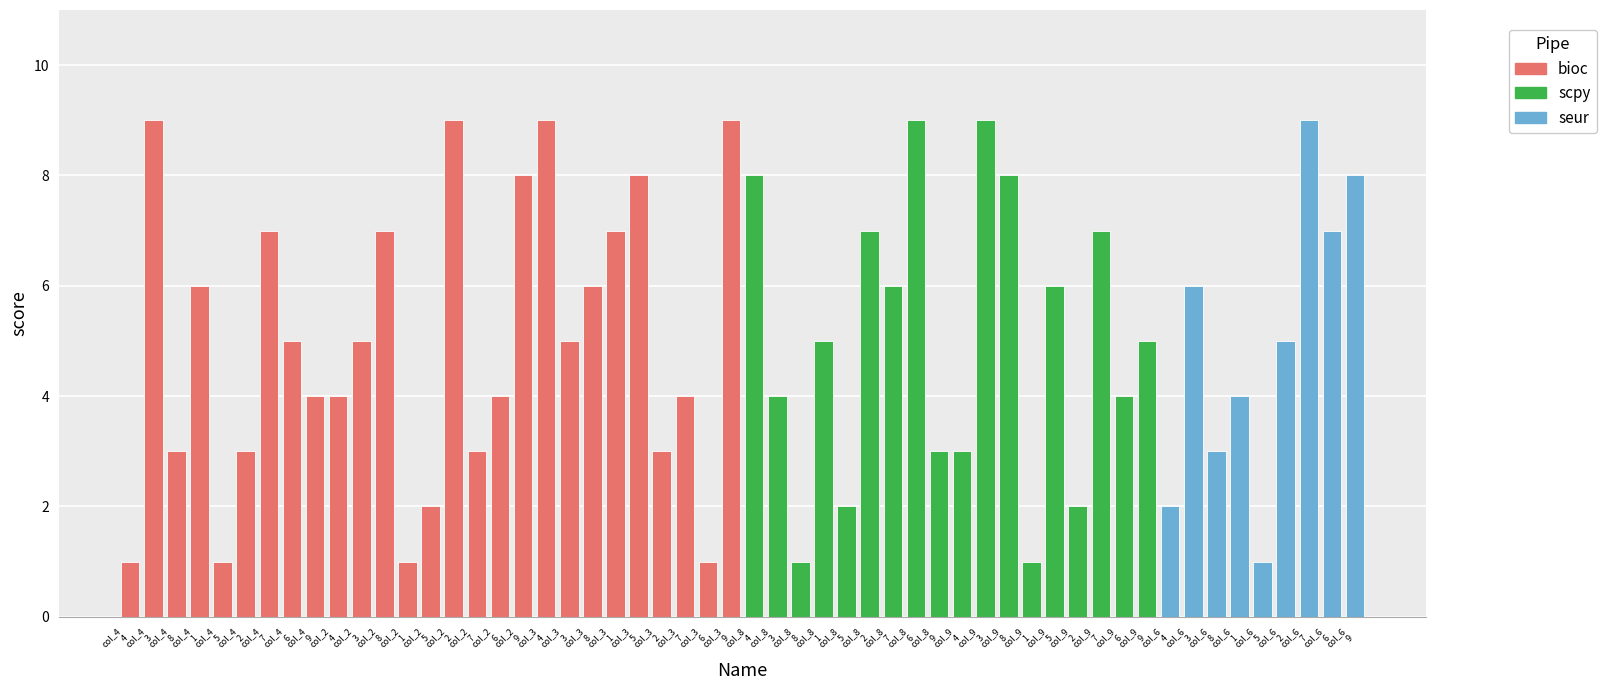

What is the maximum value shown in the chart?

9